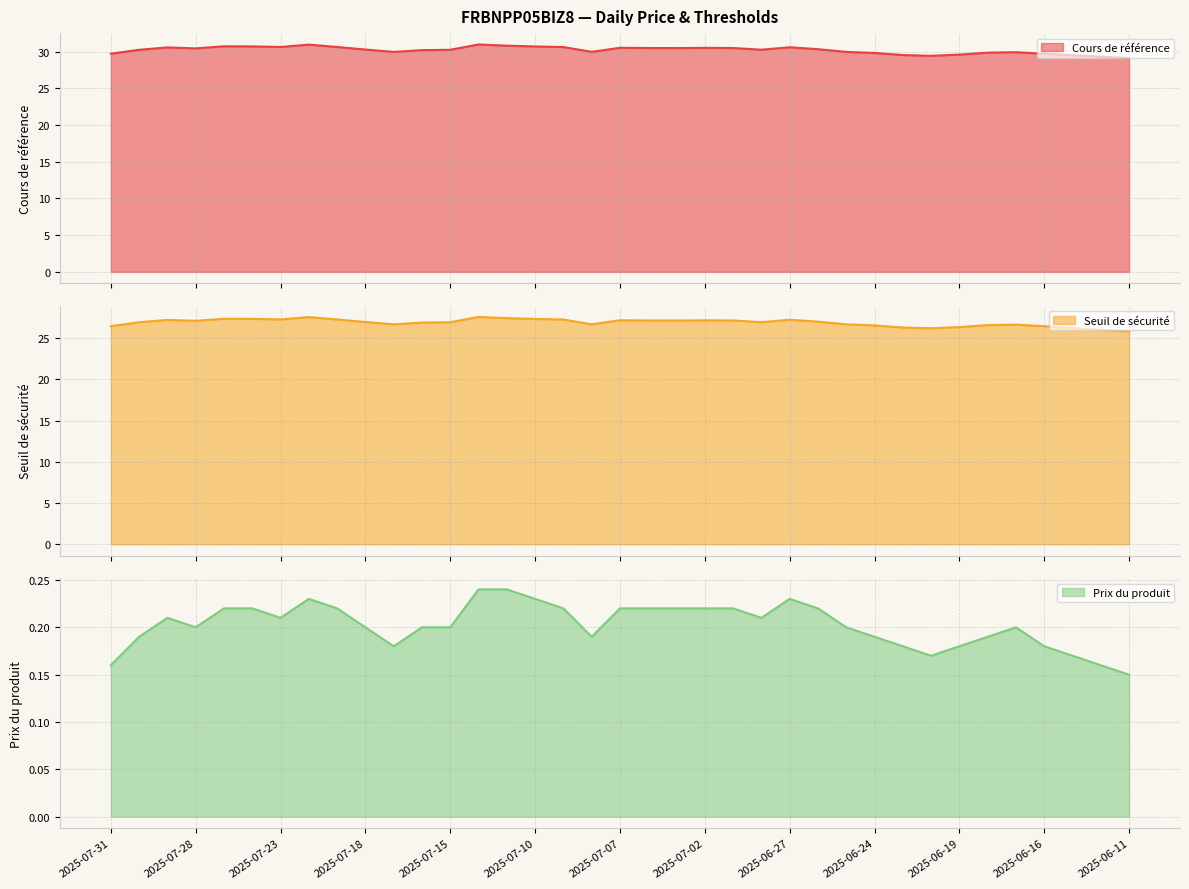

At which category does Cours de référence reach its first local peak?

2025-07-29